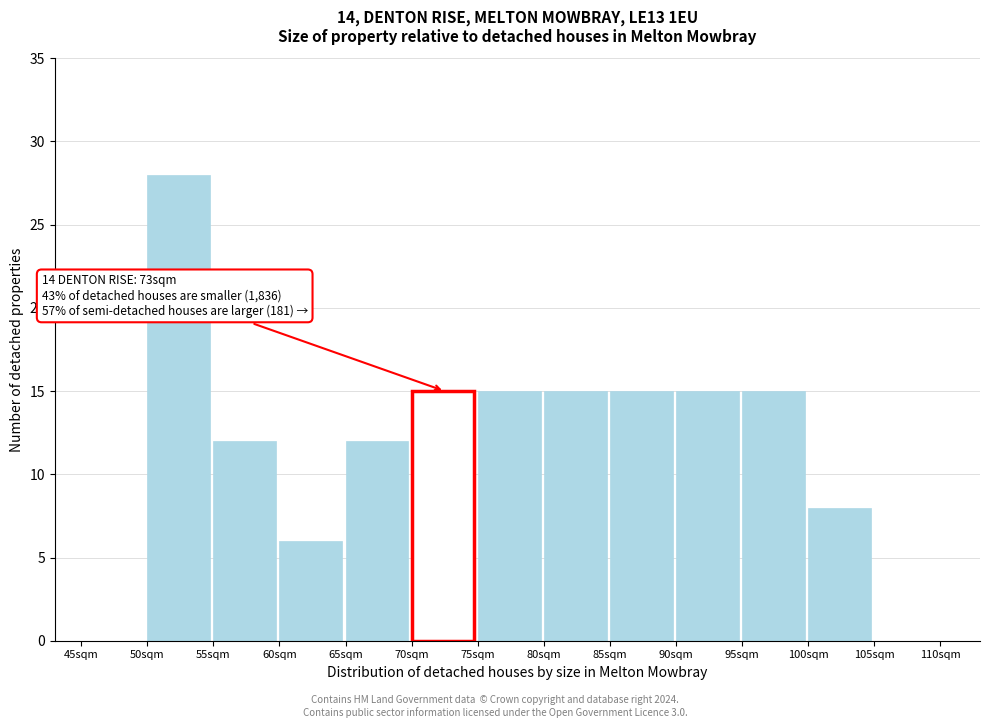

Which range on the x-axis has the tallest bar?

50 to 55